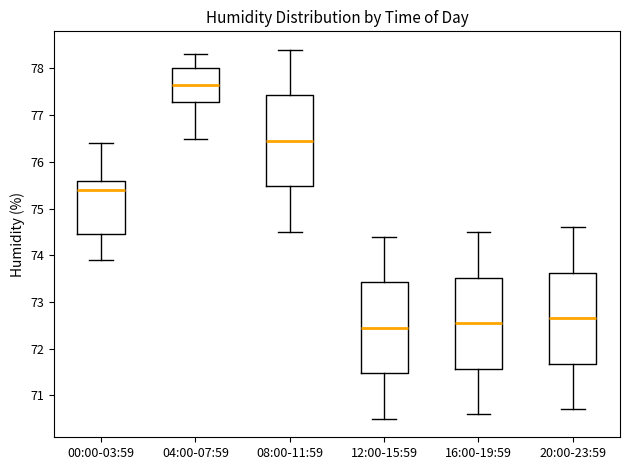

Where is the upper edge of the box for 12:00-15:59 on the y-axis? The values are not printed on the chart, so give them approximately, as read against the axis.

73.4